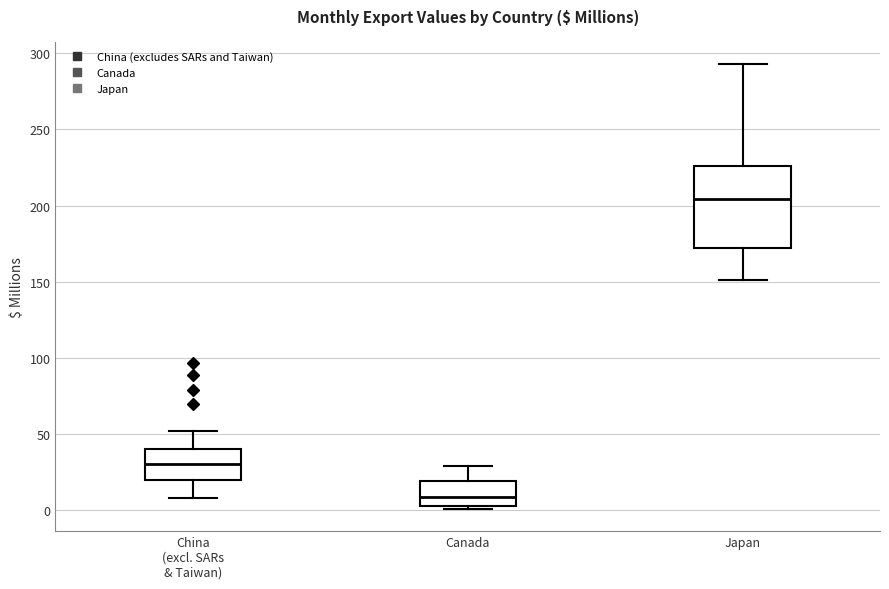

Reading left to right, transcribe this box plot: for each box, give where its median line is, the range the box spans, and where its two whiskers end, as read against the y-axis. The values are not printed on the chart, so give them approximately, as read against the axis.

China (excl. SARs & Taiwan): median 30, box 20 to 40, whiskers 10 to 50
Canada: median 10, box 5 to 20, whiskers 0 to 30
Japan: median 205, box 170 to 225, whiskers 150 to 295